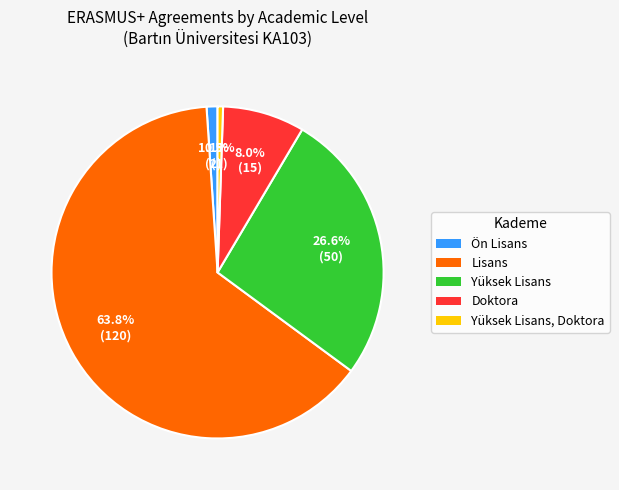

To the nearest percent, what is the combined percentage of Ön Lisans and Yüksek Lisans, Doktora?

2%